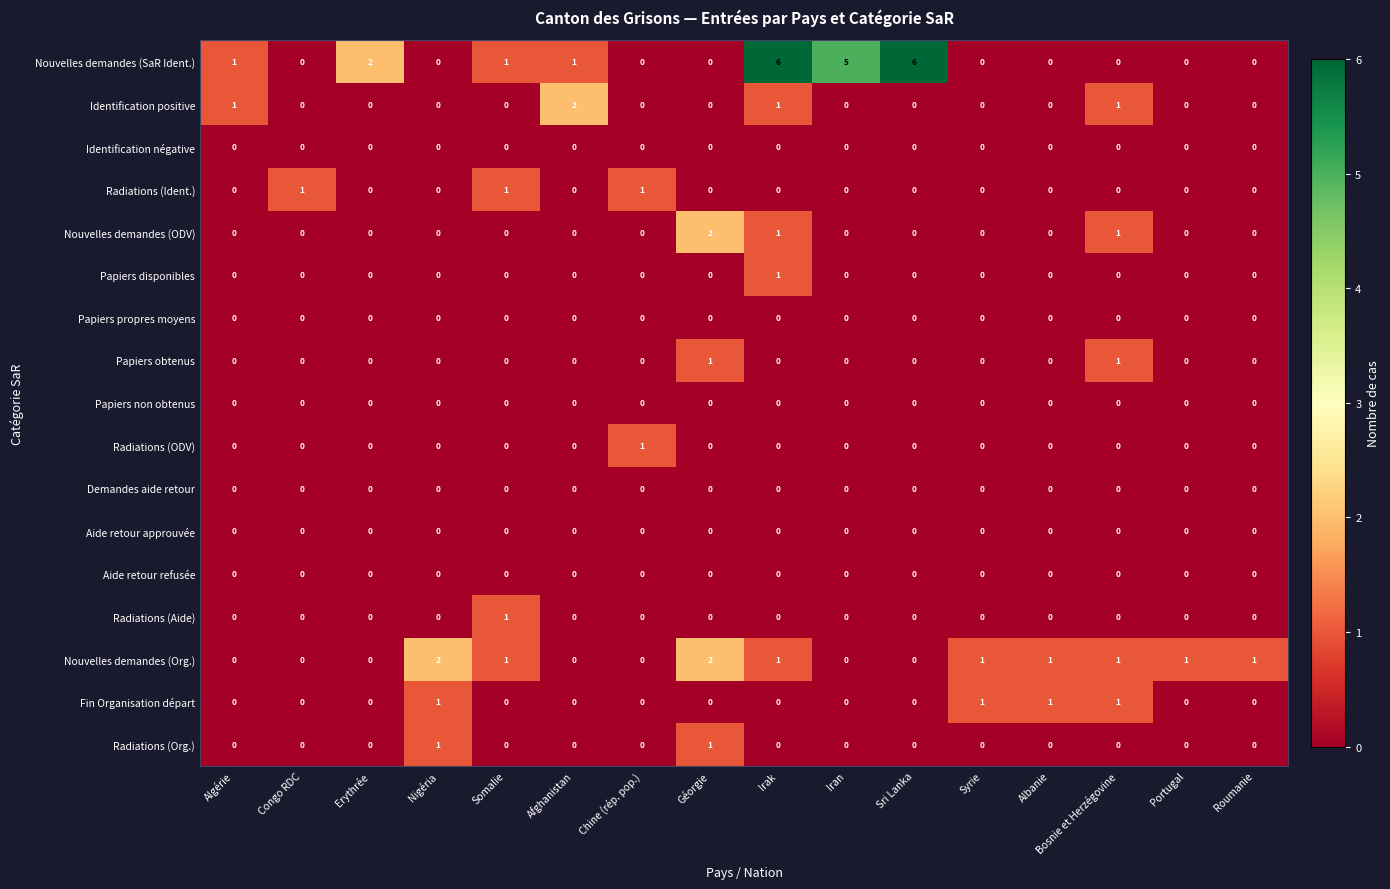

At which label is Nouvelles demandes (SaR Ident.) closest to 3?

Erythrée